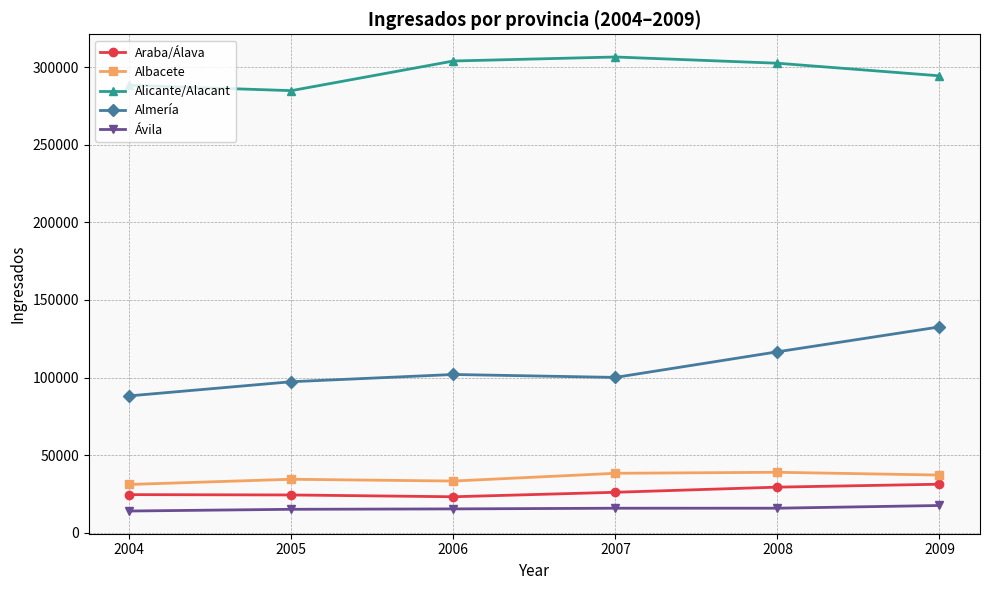

Which series has the largest total across all categories?

Alicante/Alacant